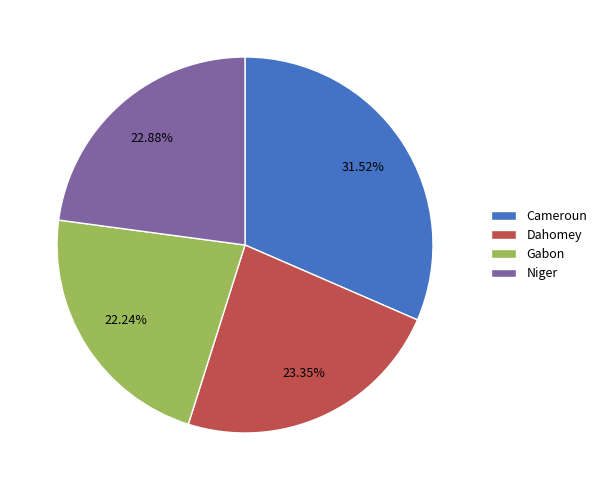

To the nearest percent, what is the difference between the largest and smallest slice percentages?

9%